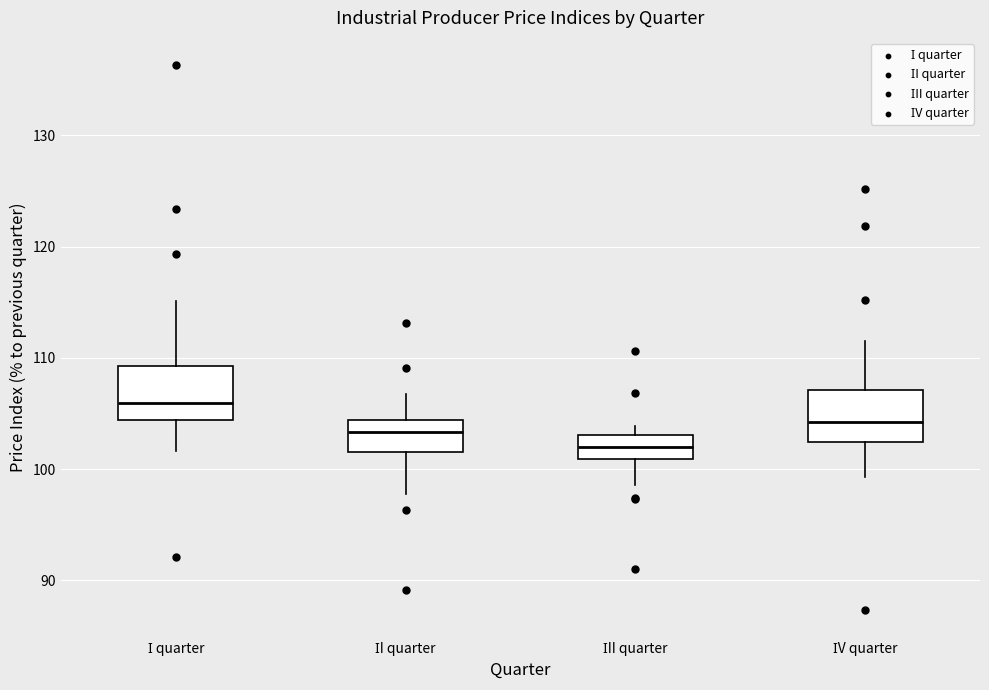

Reading left to right, read every box against the y-axis: the position of its median line, the range the box covers, and the ends of its whiskers. The values are not printed on the chart, so give them approximately, as read against the axis.

І quarter: median 106, box 104 to 109, whiskers 102 to 115
ІI quarter: median 103, box 102 to 104, whiskers 98 to 107
ІII quarter: median 102, box 101 to 103, whiskers 99 to 104
ІV quarter: median 104, box 102 to 107, whiskers 99 to 112